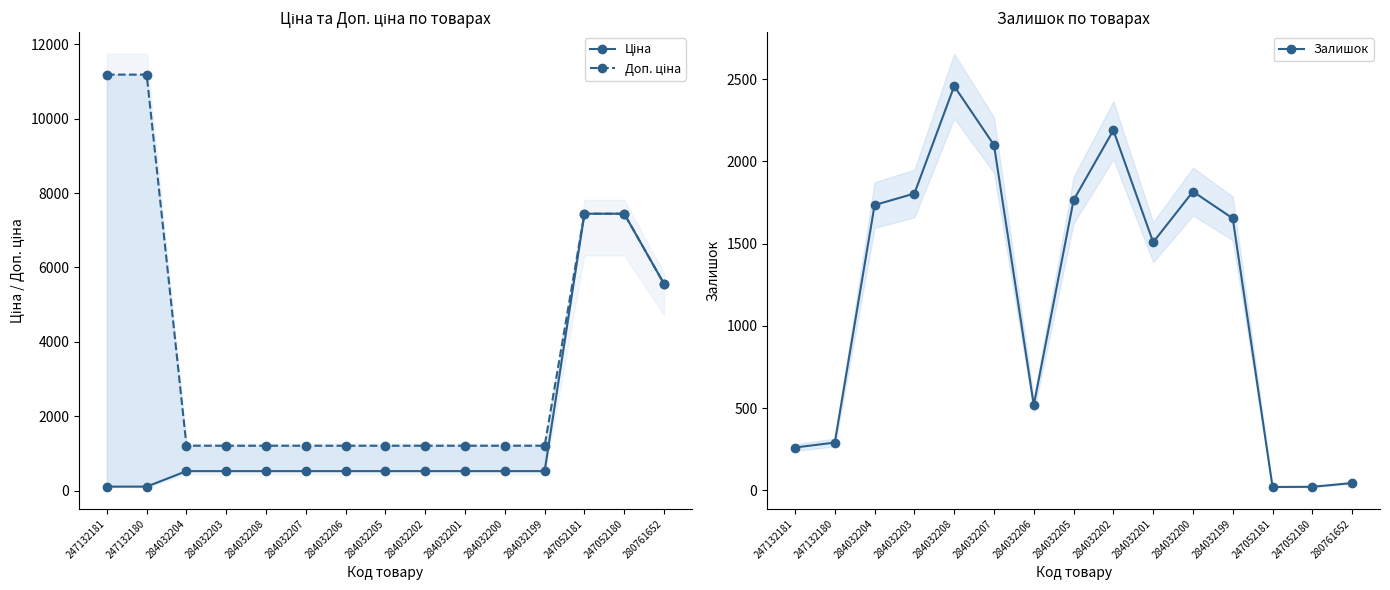

True or false: Доп. ціна has more than 2 interior local peaks.

False